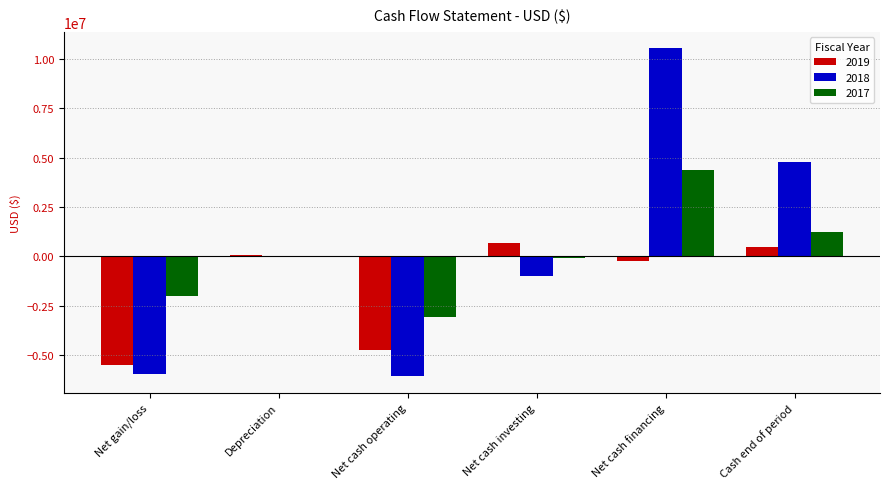

Between Net gain/loss and Depreciation, which series saw the biggest shift?

2018